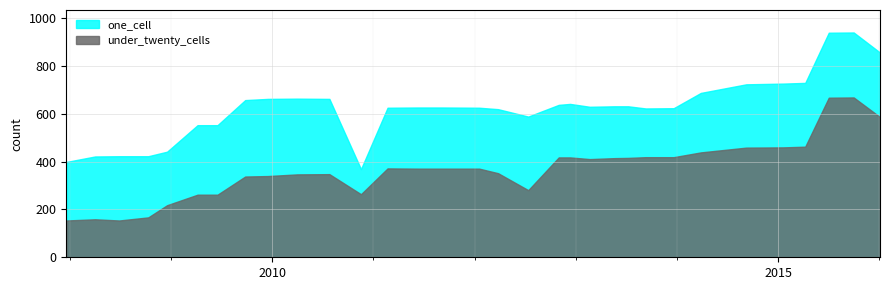

Which has a higher value, 2009-09-25 or 2013-02-20?

2009-09-25